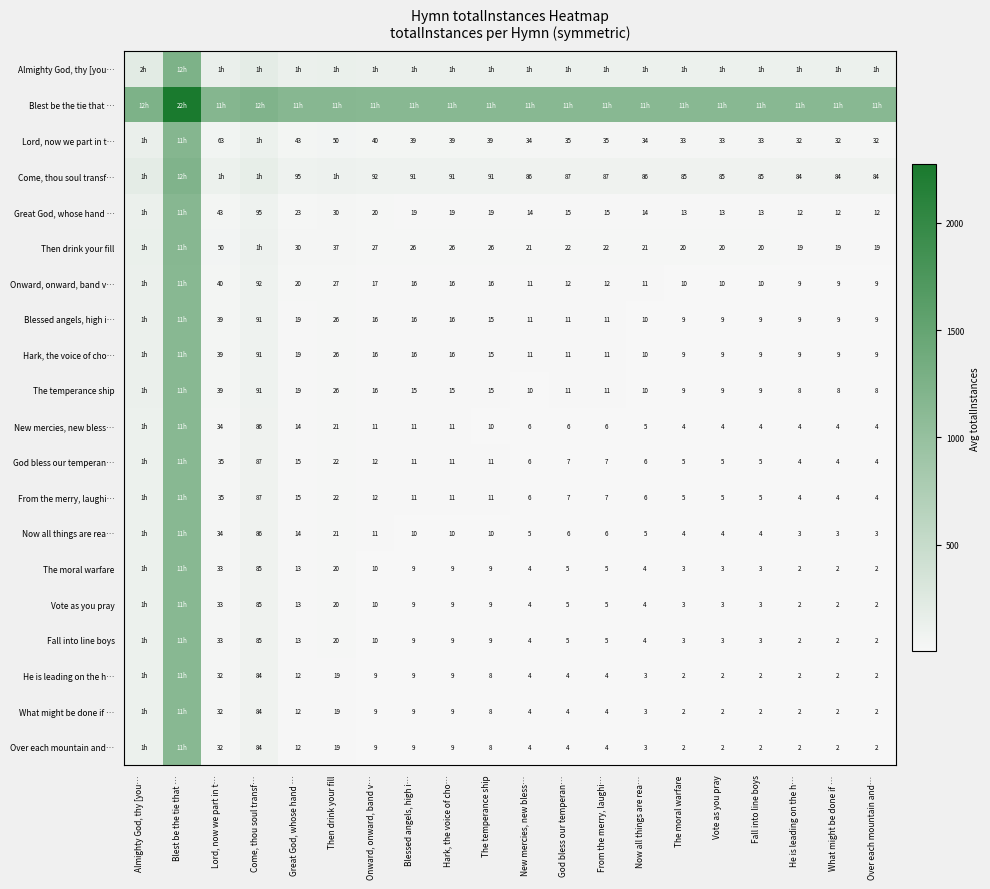

Which category has the highest value across all series?

Blest be the tie that …